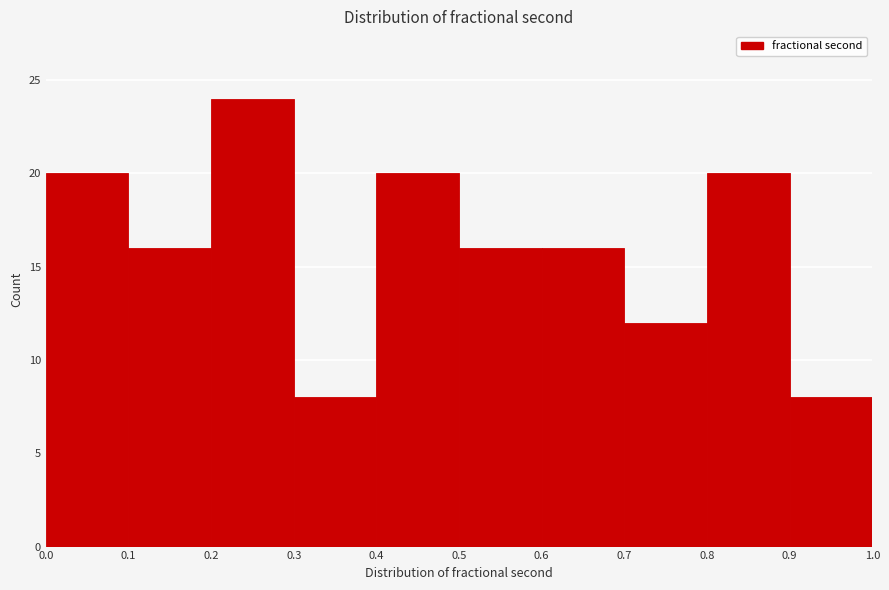

Over which range of the x-axis is the bar tallest?

0.2 to 0.3